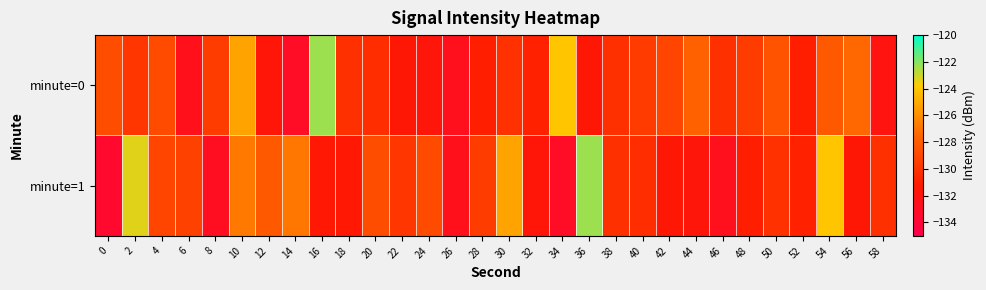

Which series has the widest spread of values?

minute=1